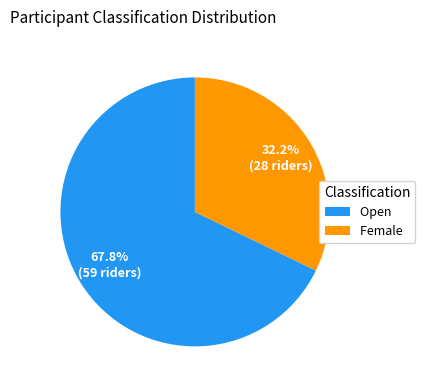

To the nearest percent, what percentage of the pie is Female?

32%